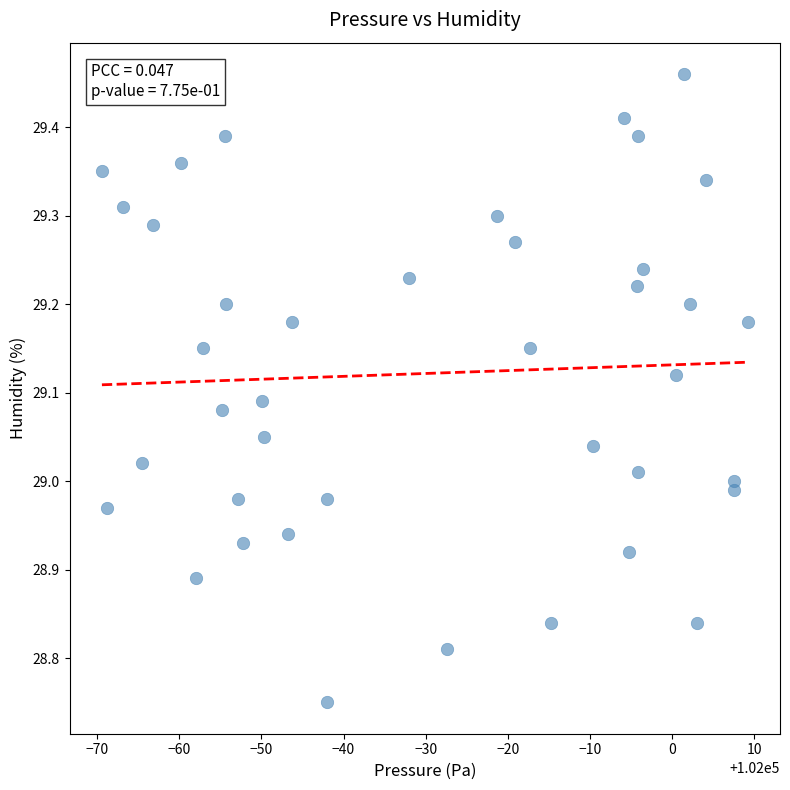

What is the range of Y values (max minus min)?

0.7